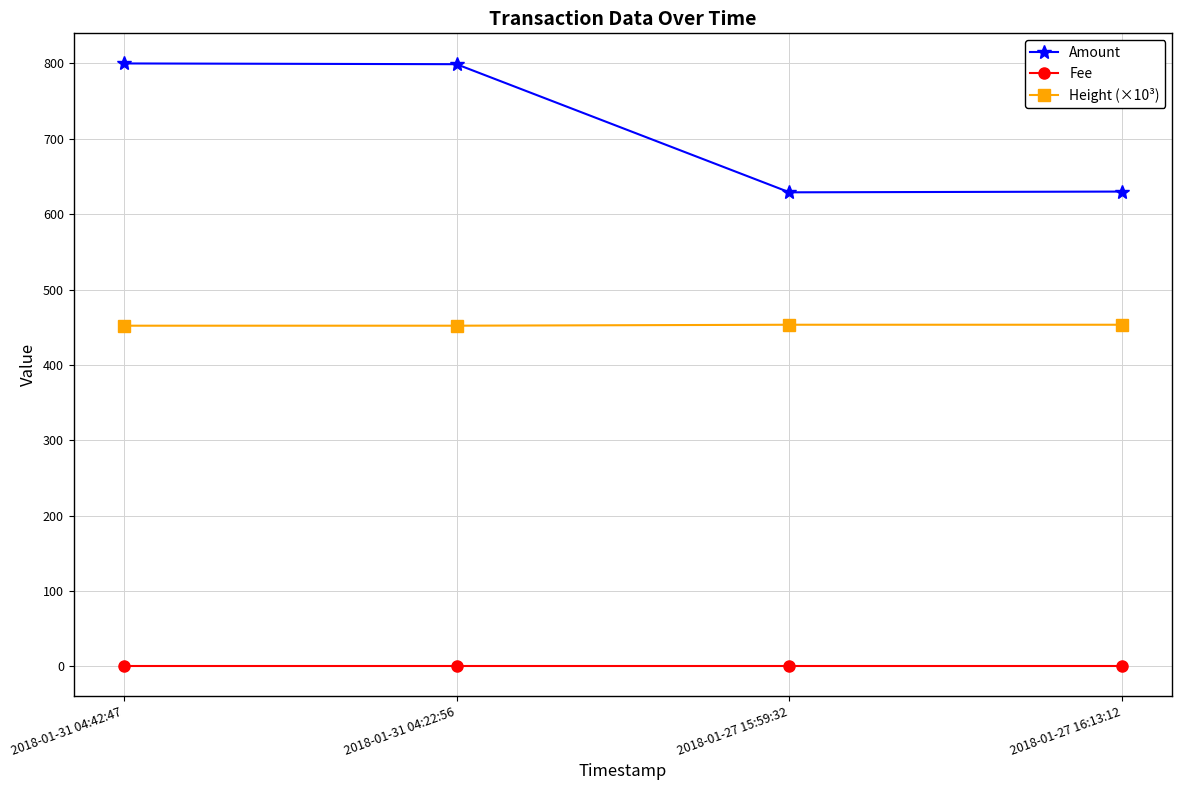

Where does the Height (×10³) series first go above 453?

2018-01-27 15:59:32